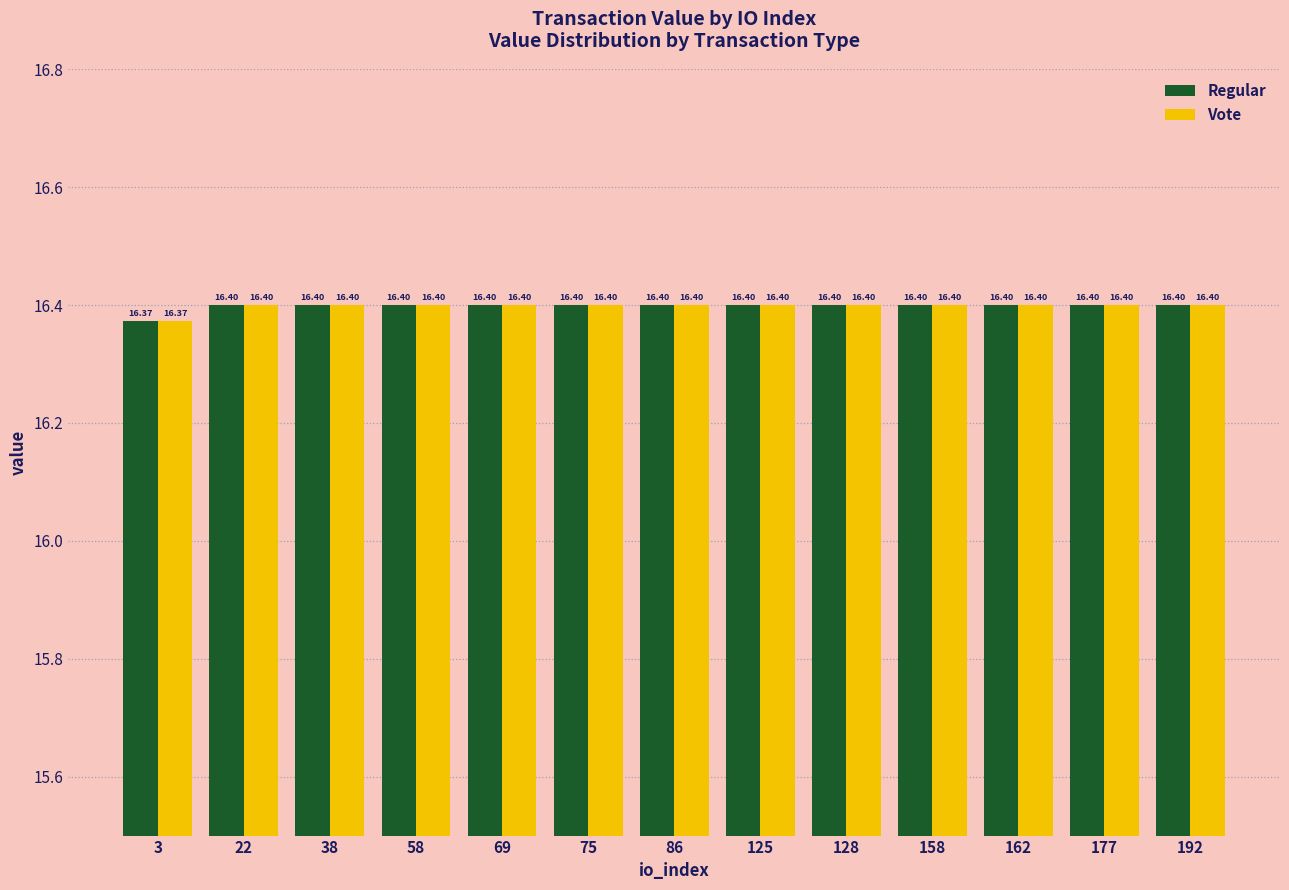

What is the average value of the Vote series?

16.4